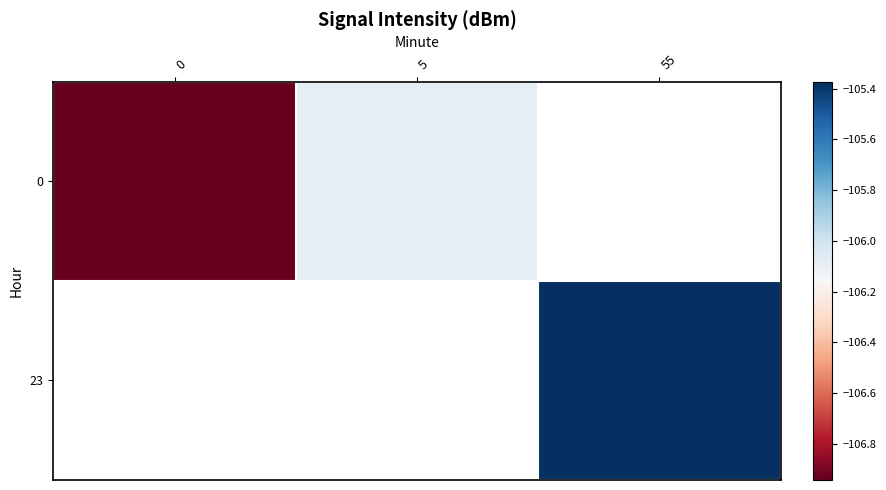

The value of 0 at 0 is -190.6. True or false?

False